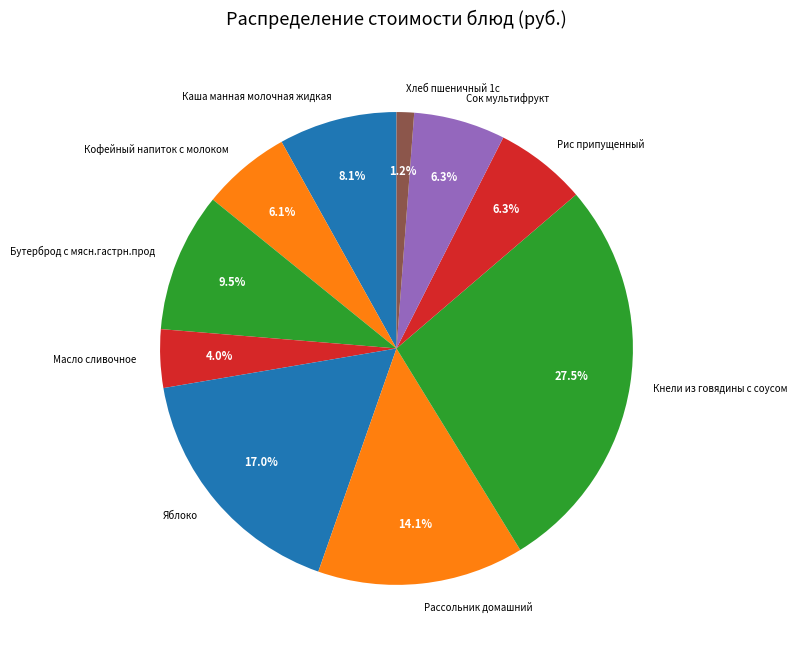

What percentage is the Рассольник домашний slice, to the nearest percent?

14%